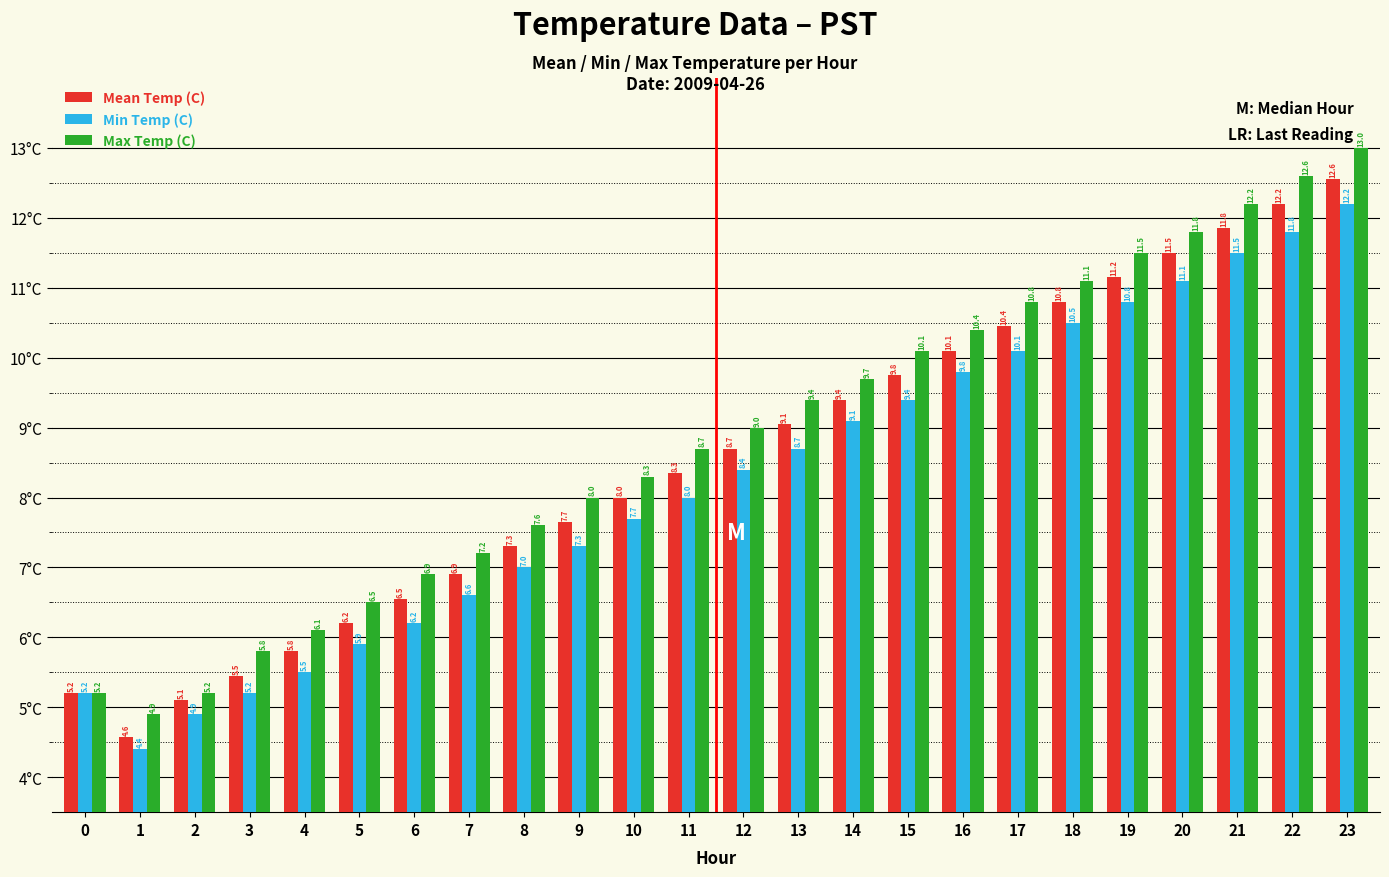

What is the approximate value of Min Temp (C) at 20?

11.1